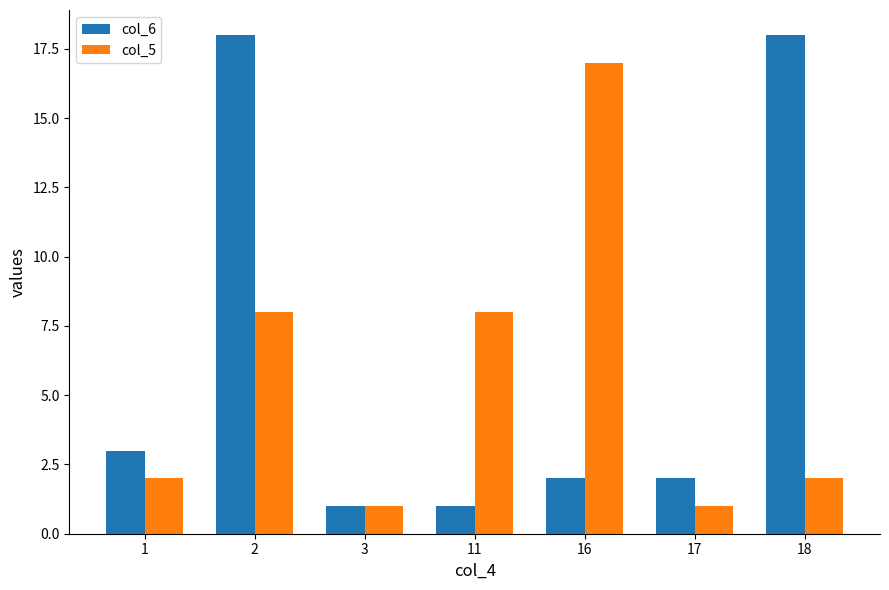

What is the value of the col_6 bar at the 7th from the left?

18